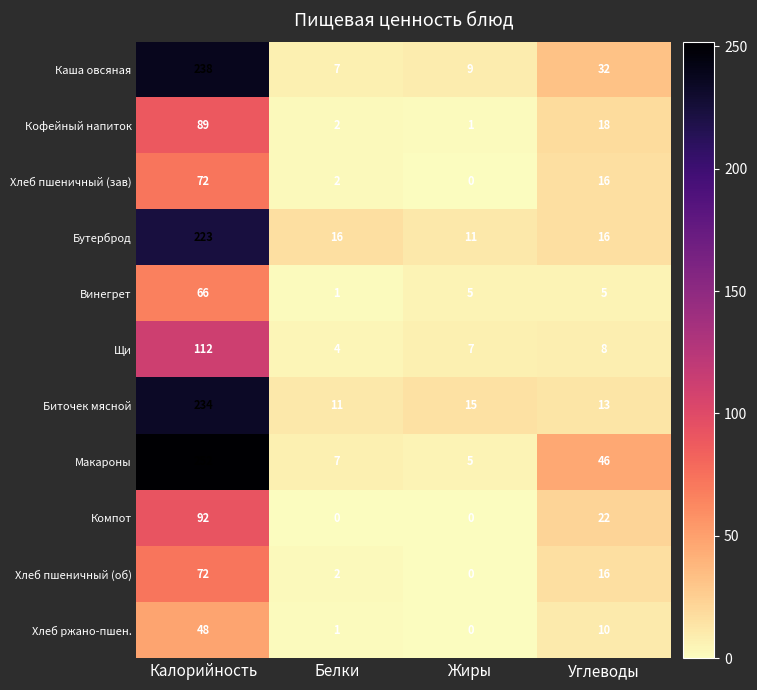

True or false: Щи has a value of 8 at Углеводы.

True